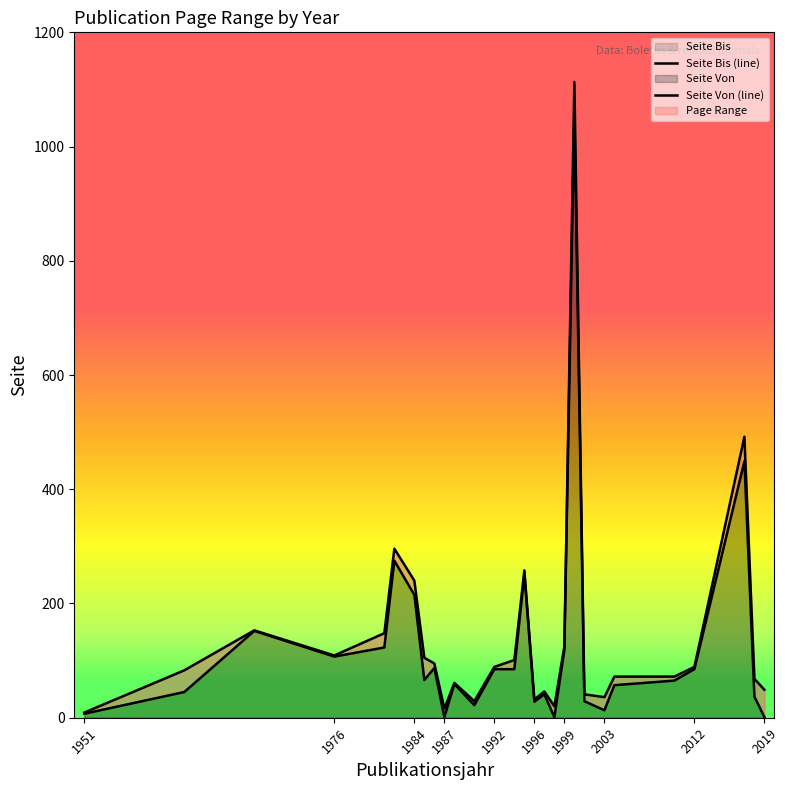

What is the highest value of the Seite Bis series?

1113